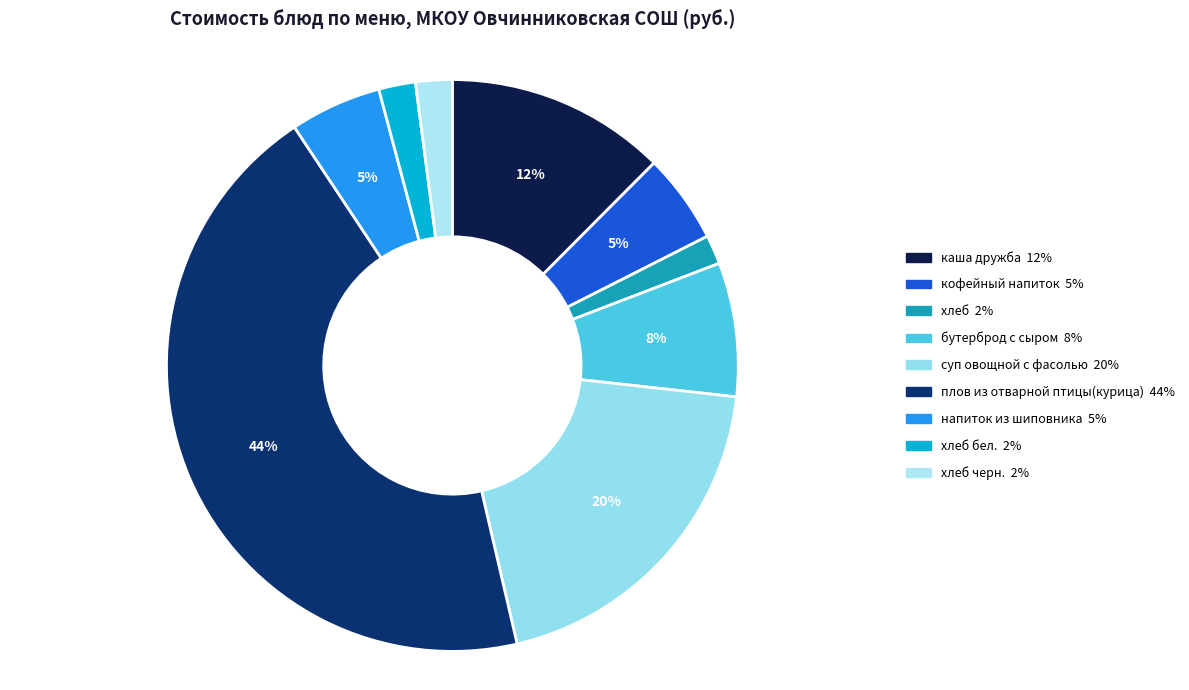

How many segments does this pie chart have?

9